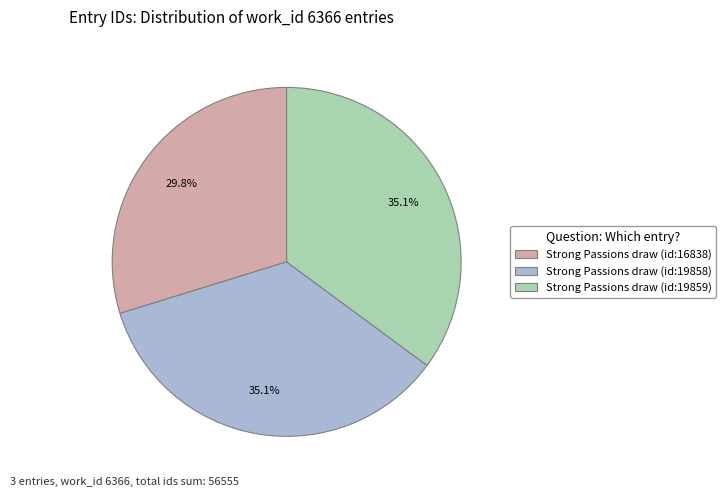

Approximately how many times larger is the value at Strong Passions draw (id:16838) compared to Strong Passions draw (id:19858)?

0.8